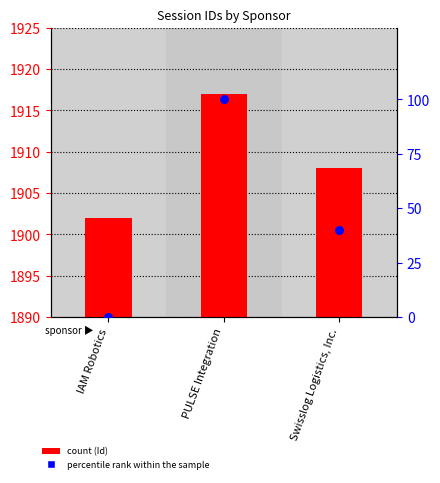

Which series has the largest total across all categories?

Id